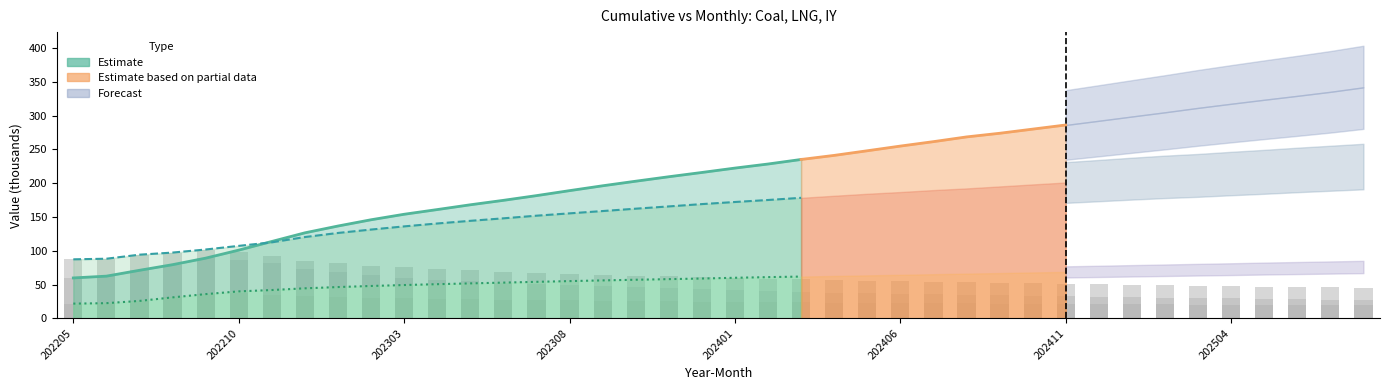

Reading left to right, extract all data points from this chart.

coal_monthly: 202205=59.8	202206=62.4	202207=71.1	202208=79.4	202209=89.0	202210=86.8	202211=82.1	202212=73.4	202301=67.9	202302=63.7	202303=60.3	202304=57.4	202305=55.1	202306=52.8	202307=50.8	202308=48.9	202309=47.3	202310=45.7	202311=44.3	202312=42.9	202401=41.6	202402=40.4	202403=39.2	202404=38.2	202405=37.3	202406=36.5	202407=35.6	202408=34.6	202409=33.9	202410=33.2	202411=32.6	202412=32.0	202501=31.3	202502=30.6	202503=30.0	202504=29.4	202505=28.8	202506=28.2	202507=27.6	202508=27.1
lng_monthly: 202205=87.3	202206=88.2	202207=94.2	202208=97.3	202209=101.8	202210=97.8	202211=91.5	202212=85.2	202301=81.2	202302=78.0	202303=75.4	202304=73.1	202305=71.0	202306=69.2	202307=67.6	202308=66.1	202309=64.6	202310=63.2	202311=61.9	202312=60.8	202401=59.6	202402=58.6	202403=57.5	202404=56.6	202405=55.8	202406=55.0	202407=54.0	202408=53.2	202409=52.5	202410=51.8	202411=51.1	202412=50.2	202501=49.5	202502=48.9	202503=48.3	202504=47.6	202505=47.0	202506=46.4	202507=45.9	202508=45.3
iy_monthly: 202205=21.7	202206=22.4	202207=25.7	202208=31.0	202209=35.8	202210=36.8	202211=35.1	202212=33.1	202301=31.7	202302=30.7	202303=29.8	202304=29.0	202305=28.3	202306=27.7	202307=27.1	202308=26.6	202309=26.1	202310=25.7	202311=25.2	202312=24.8	202401=24.4	202402=24.0	202403=23.6	202404=23.3	202405=23.1	202406=22.7	202407=22.4	202408=22.2	202409=21.9	202410=21.6	202411=21.3	202412=21.1	202501=20.8	202502=20.6	202503=20.4	202504=20.2	202505=20.0	202506=19.7	202507=19.5	202508=19.3